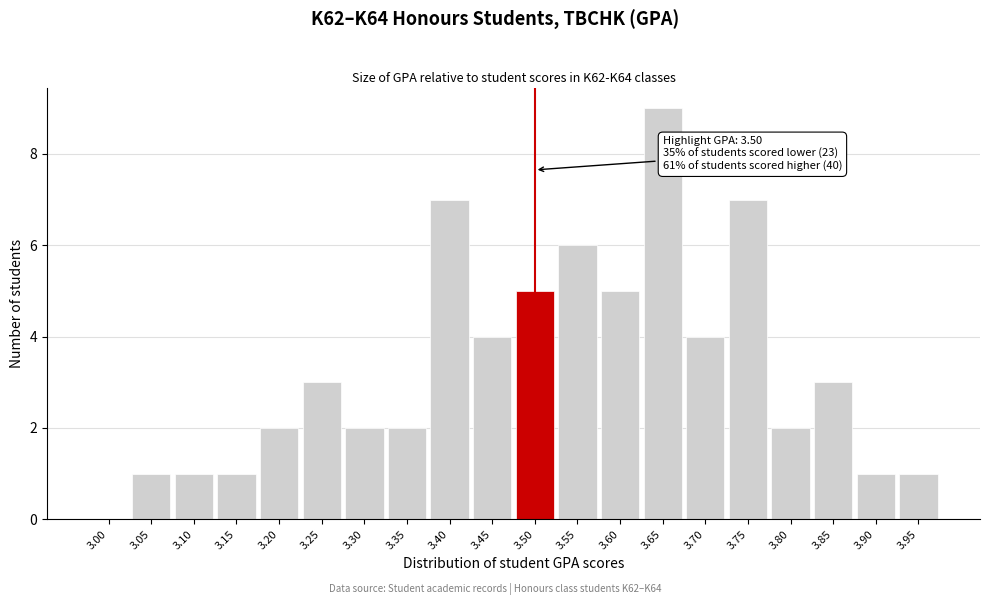

Reading left to right, list all the values displayed in this chart.

3.00=0	3.05=1	3.10=1	3.15=1	3.20=2	3.25=3	3.30=2	3.35=2	3.40=7	3.45=4	3.50=5	3.55=6	3.60=5	3.65=9	3.70=4	3.75=7	3.80=2	3.85=3	3.90=1	3.95=1